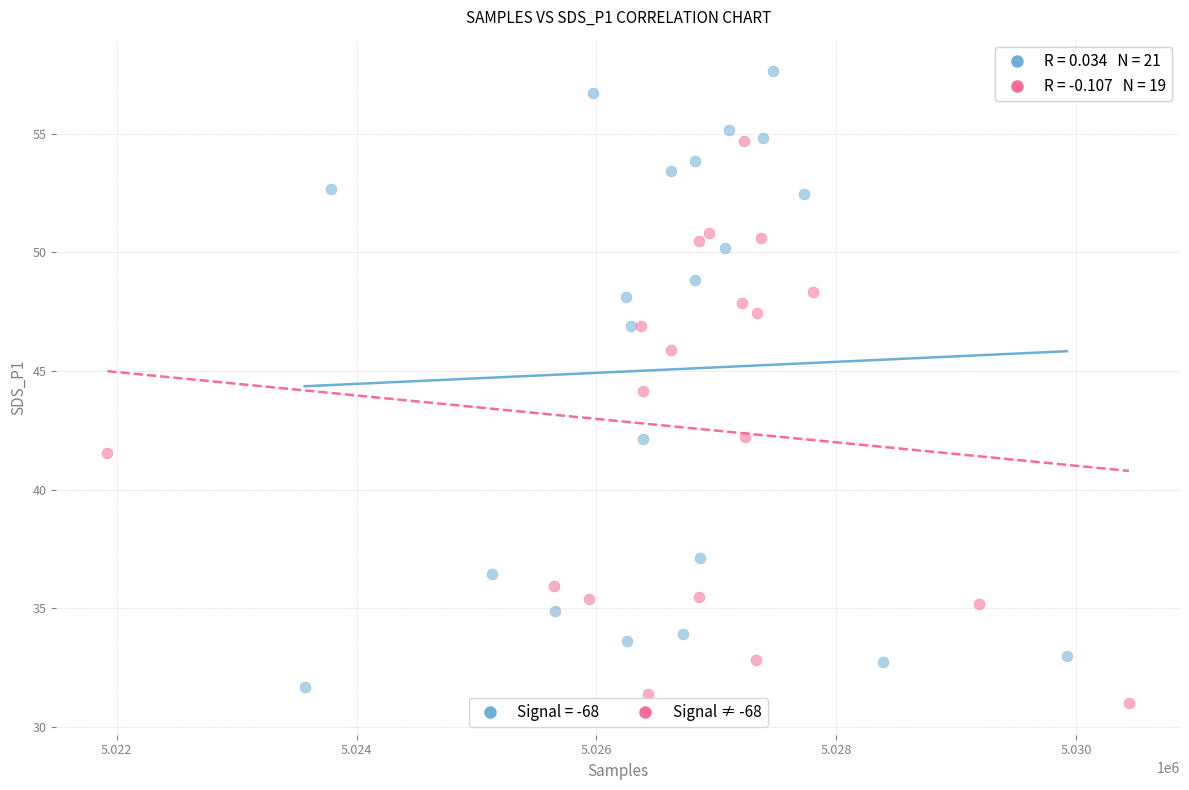

Which series has the largest Y range (max minus min)?

Signal = -68